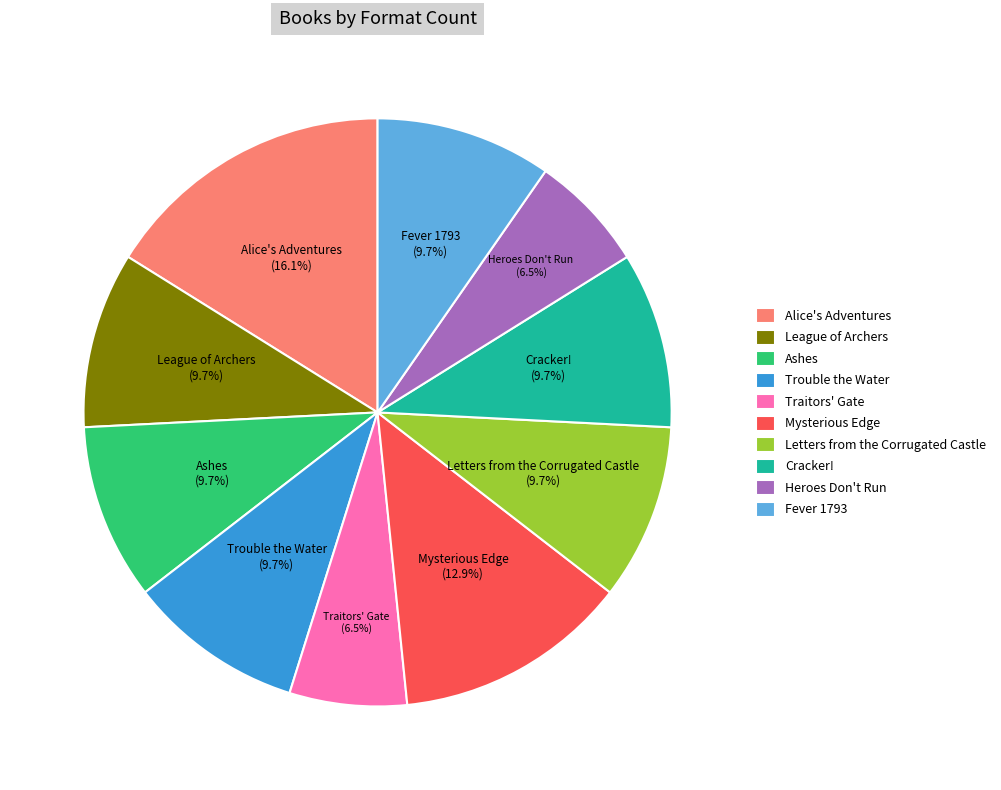

To the nearest percent, what is the difference between the largest and smallest slice percentages?

10%